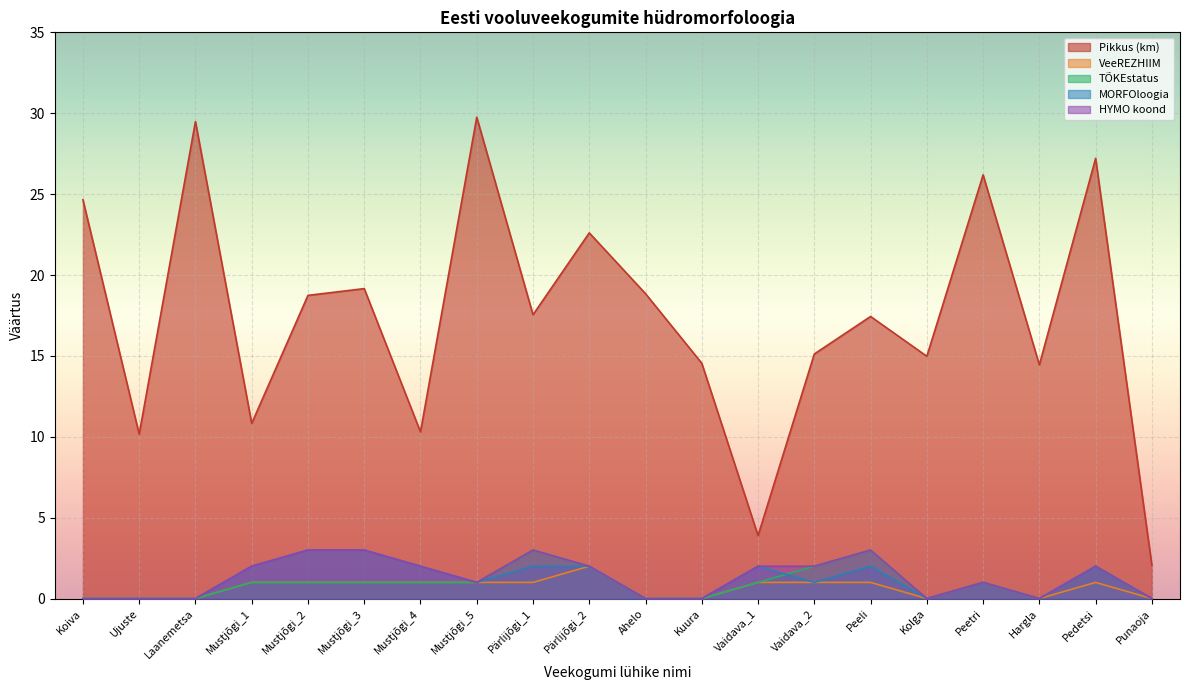

How many lines are shown in the chart?

5